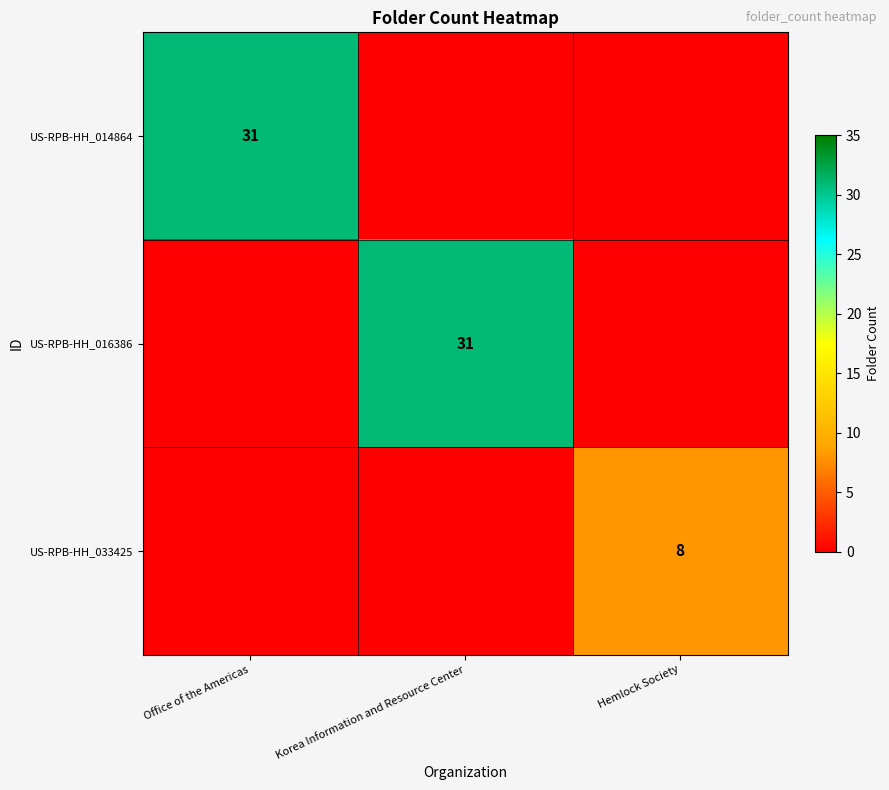

What is the difference between the highest and lowest values at Hemlock Society?

8